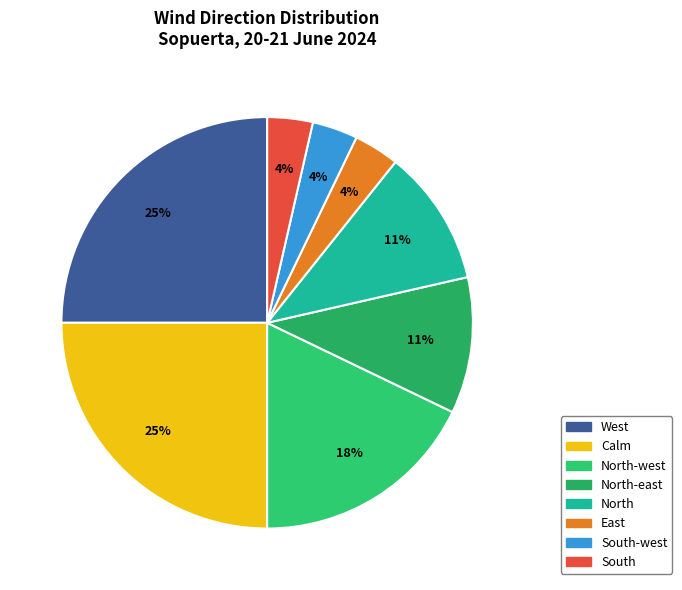

Does South-west represent more than half of the total?

No